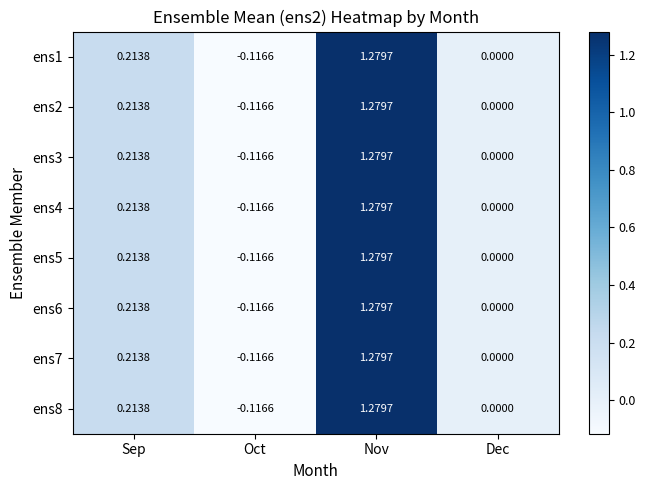

At which category does the chart reach its peak across all series?

Nov